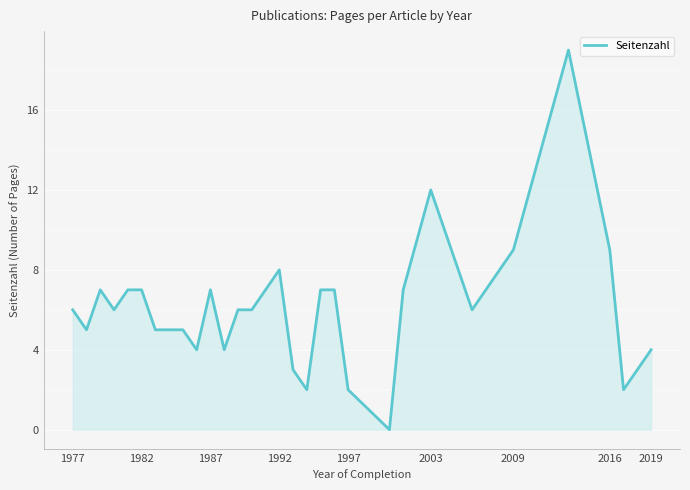

What is the greatest value displayed?

19